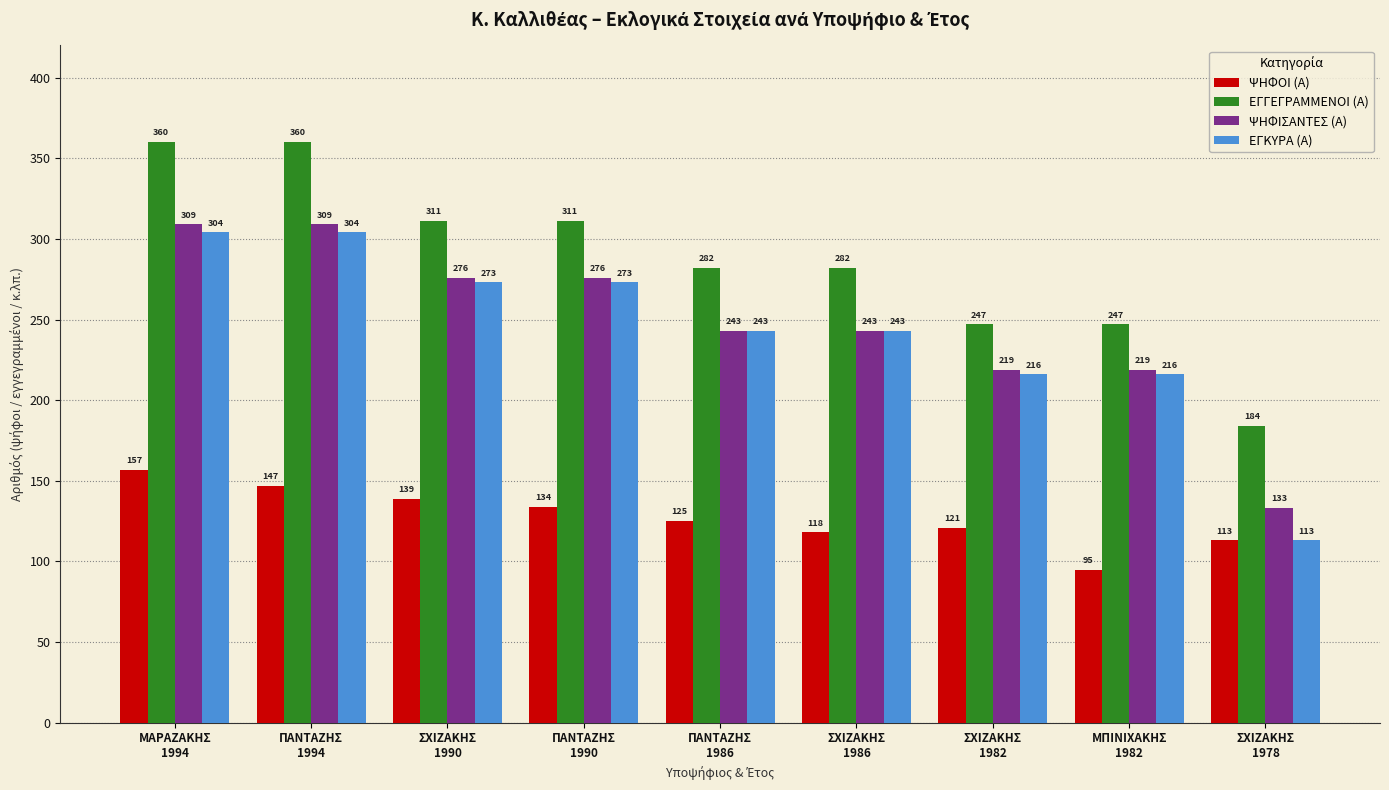

Which series has the largest range (max minus min)?

ΕΓΚΥΡΑ (Α)